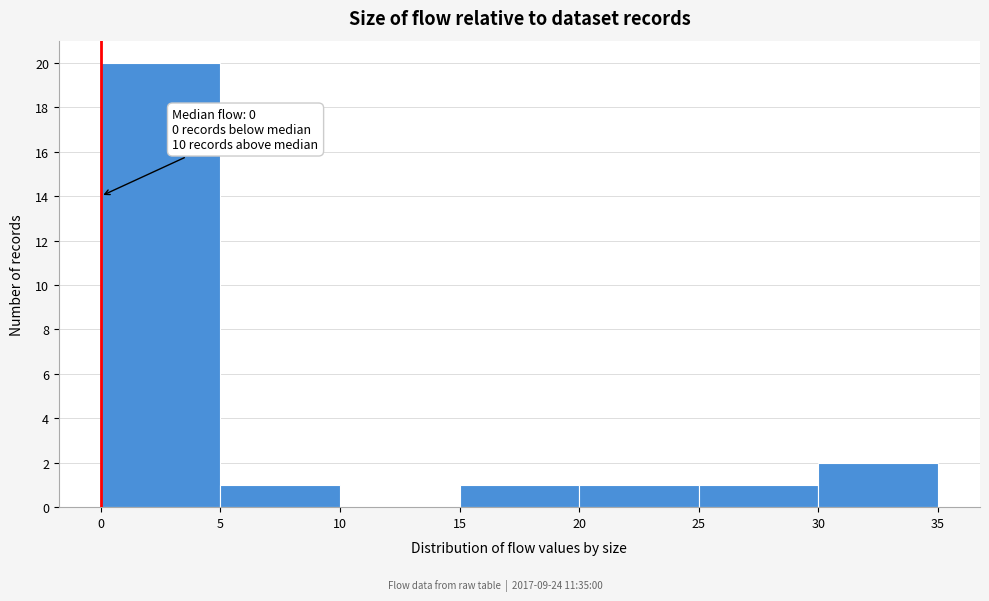

Which range on the x-axis has the tallest bar?

0 to 5